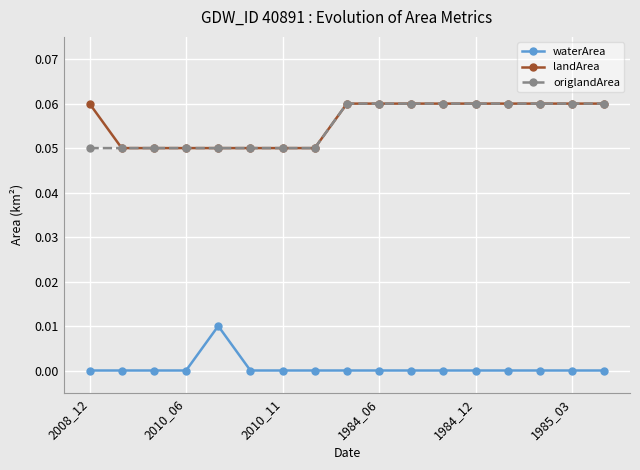

How many data points does each series have?

17